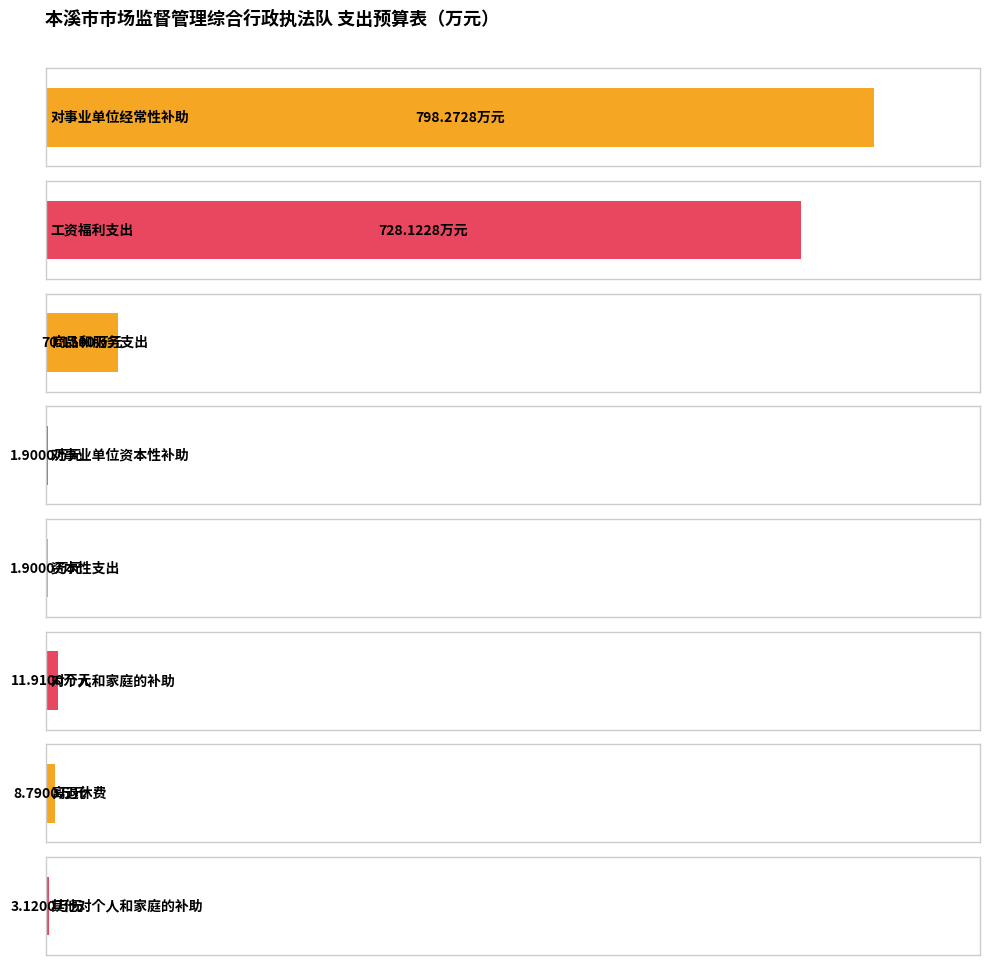

How many data points in 总计 are less than 11?

4